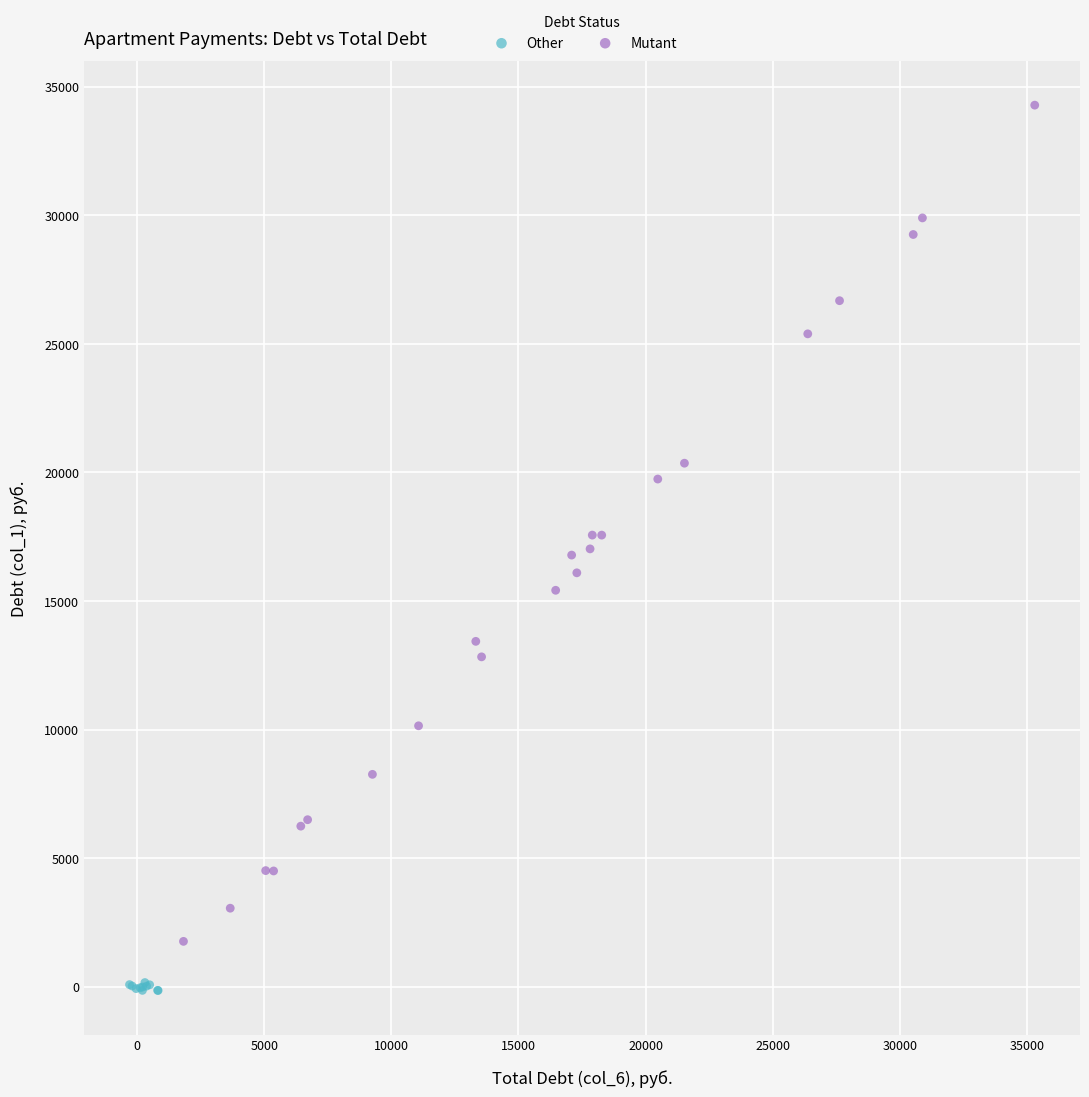

Which series has the largest Y range (max minus min)?

Mutant